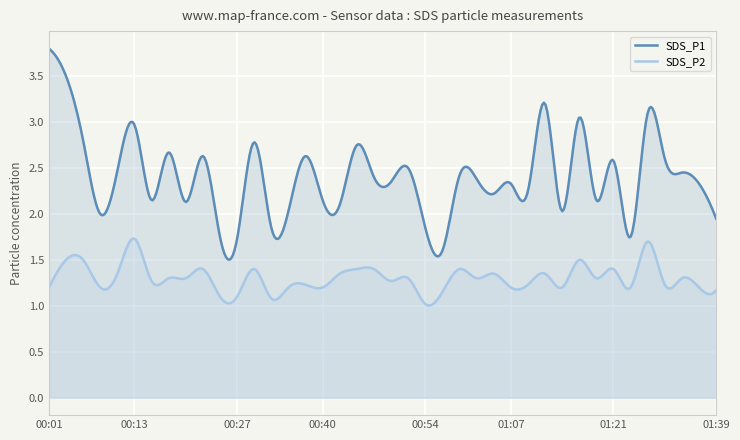

At which category is the sum across all series the highest?

00:01